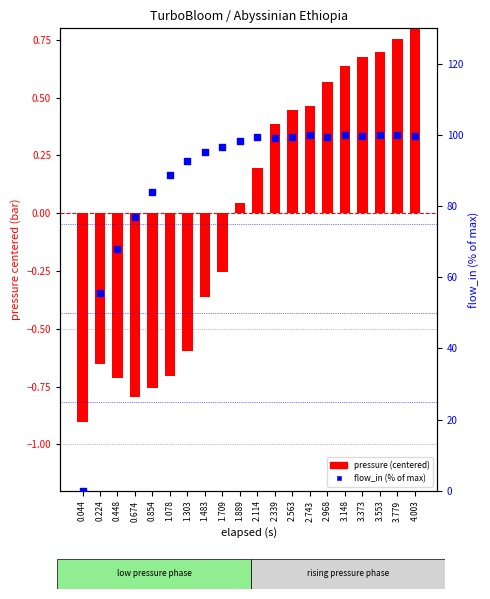

Which series reaches the minimum Y coordinate?

pressure (centered)